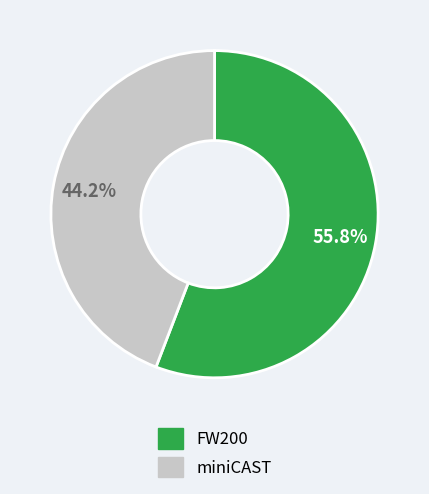

What is the majority slice?

FW200